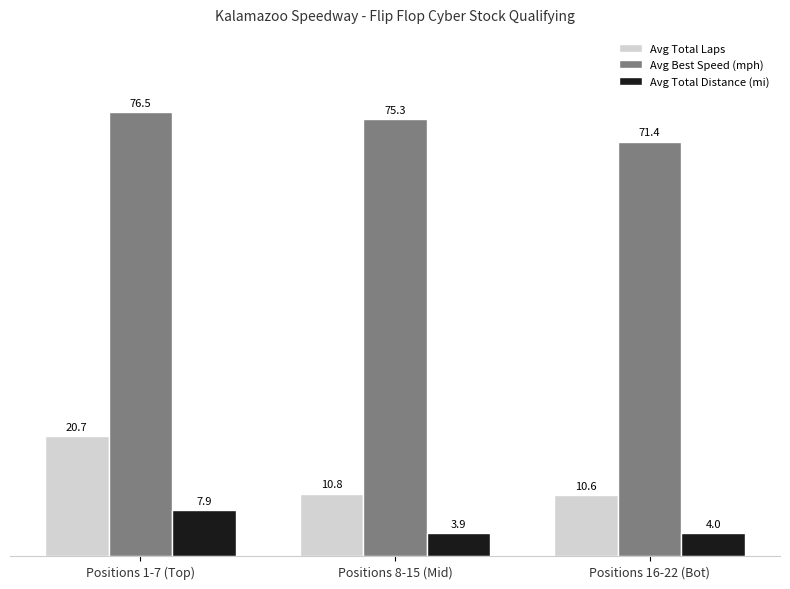

How many bars are there in total?

9